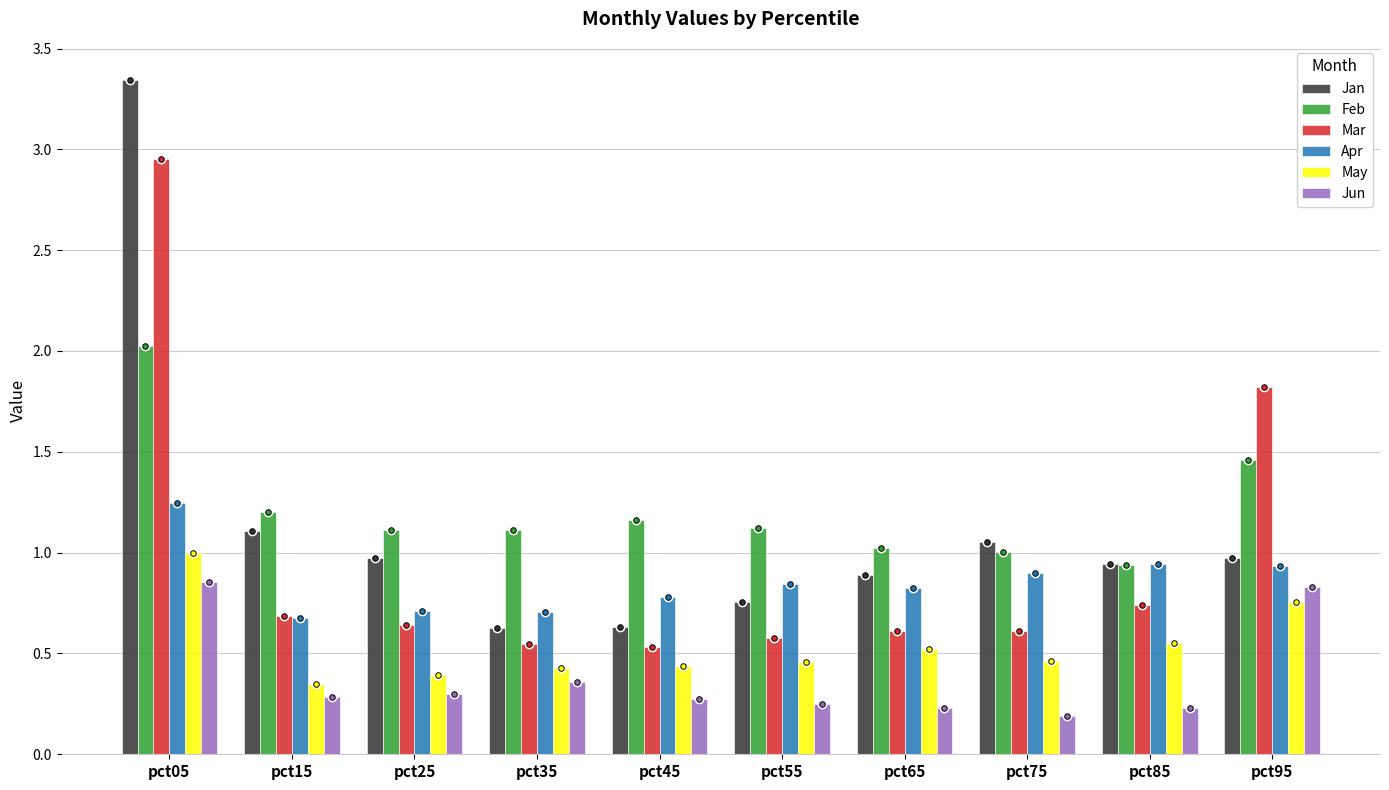

What is the sum of all Jun values?

3.8